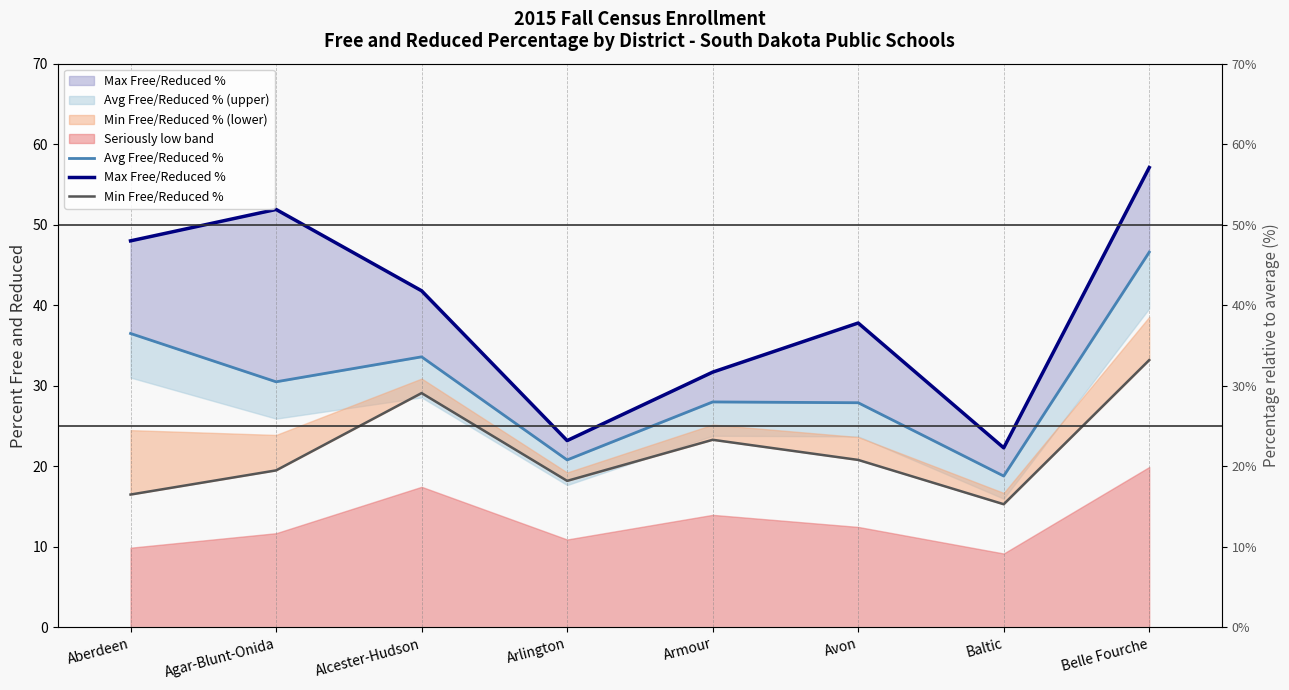

At which category does Max Free/Reduced % reach its first local valley?

Arlington